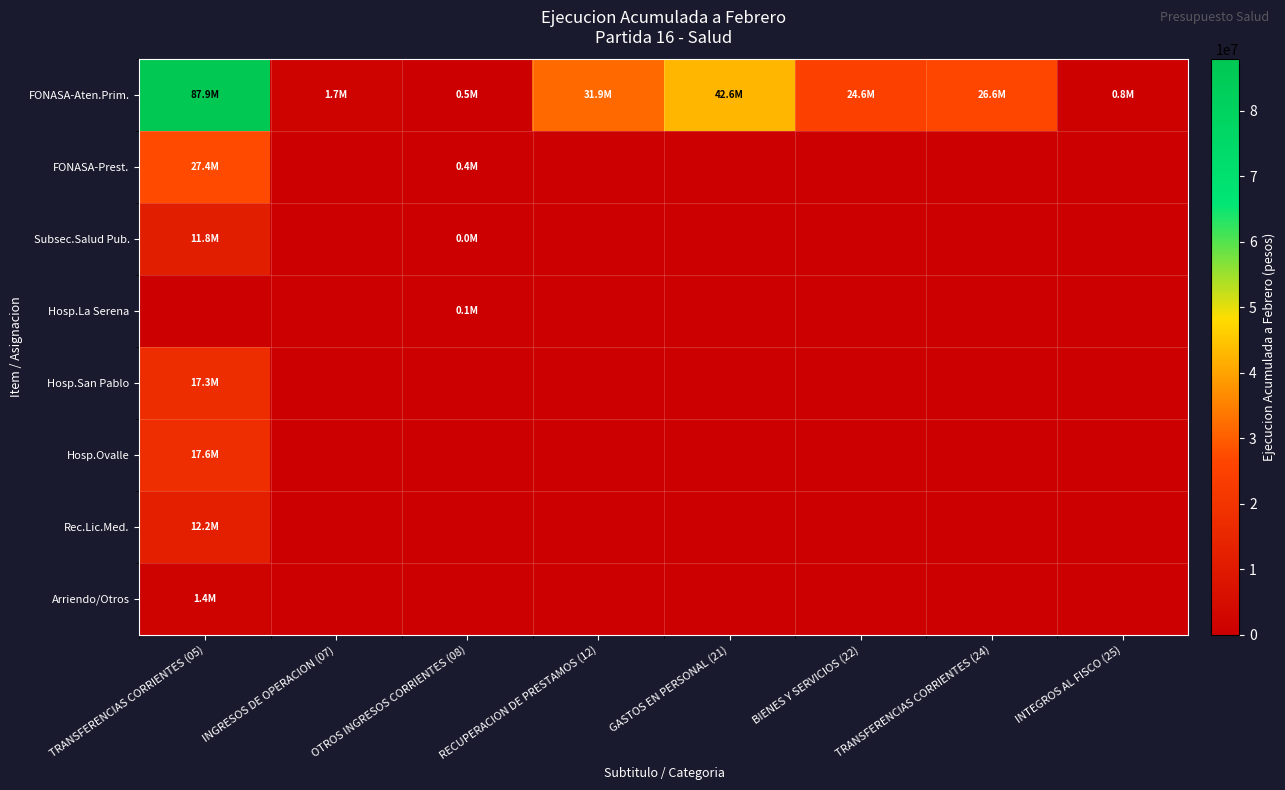

Which series has the largest range (max minus min)?

FONASA-Aten.Prim.